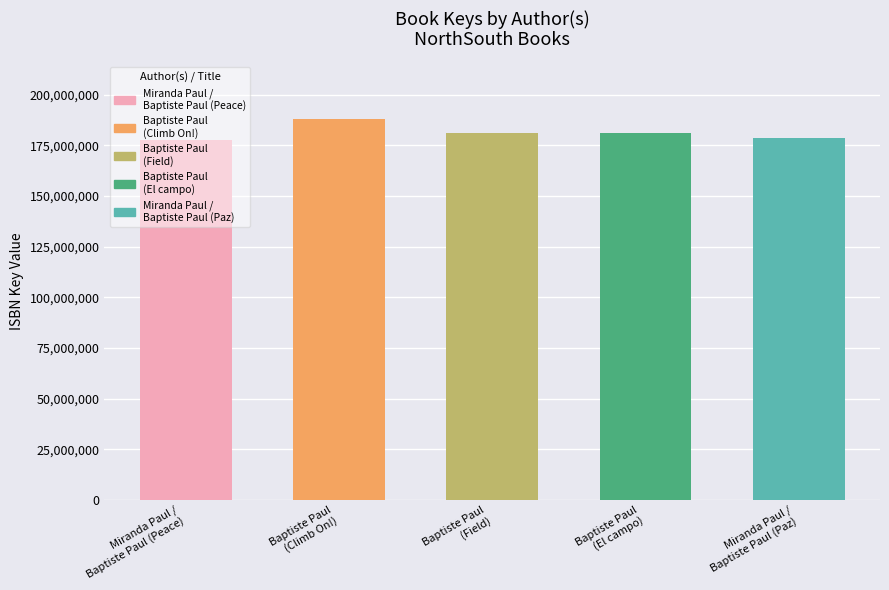

The value at Miranda Paul /
Baptiste Paul (Peace) is 234270541. True or false?

False